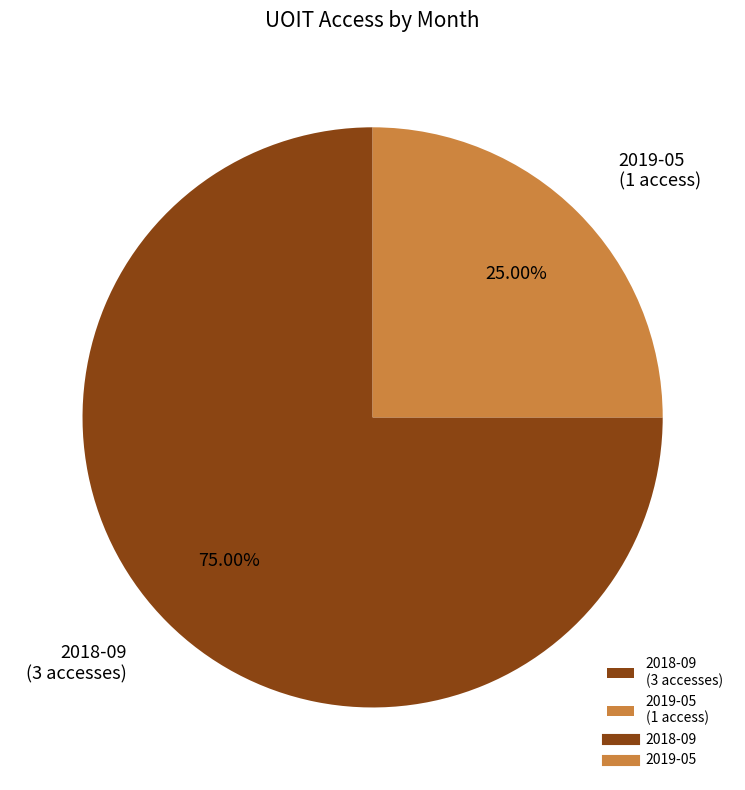

Between 2019-05 (1 access) and 2018-09 (3 accesses), which is larger?

2018-09 (3 accesses)